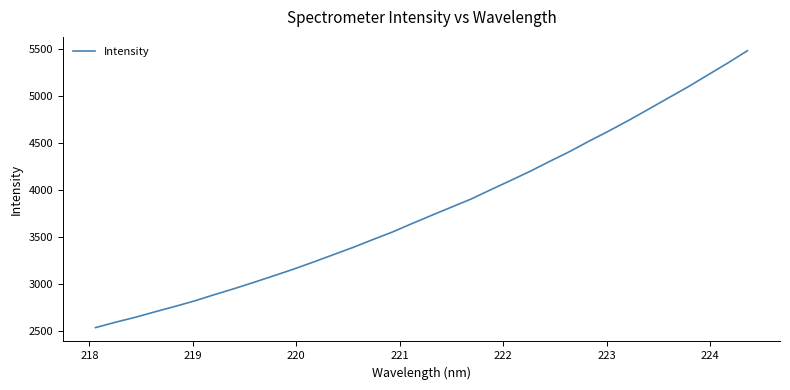

What is the minimum value shown in the chart?

2534.6